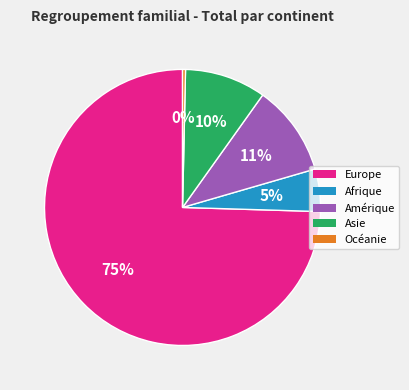

Which slice is the smallest?

Océanie